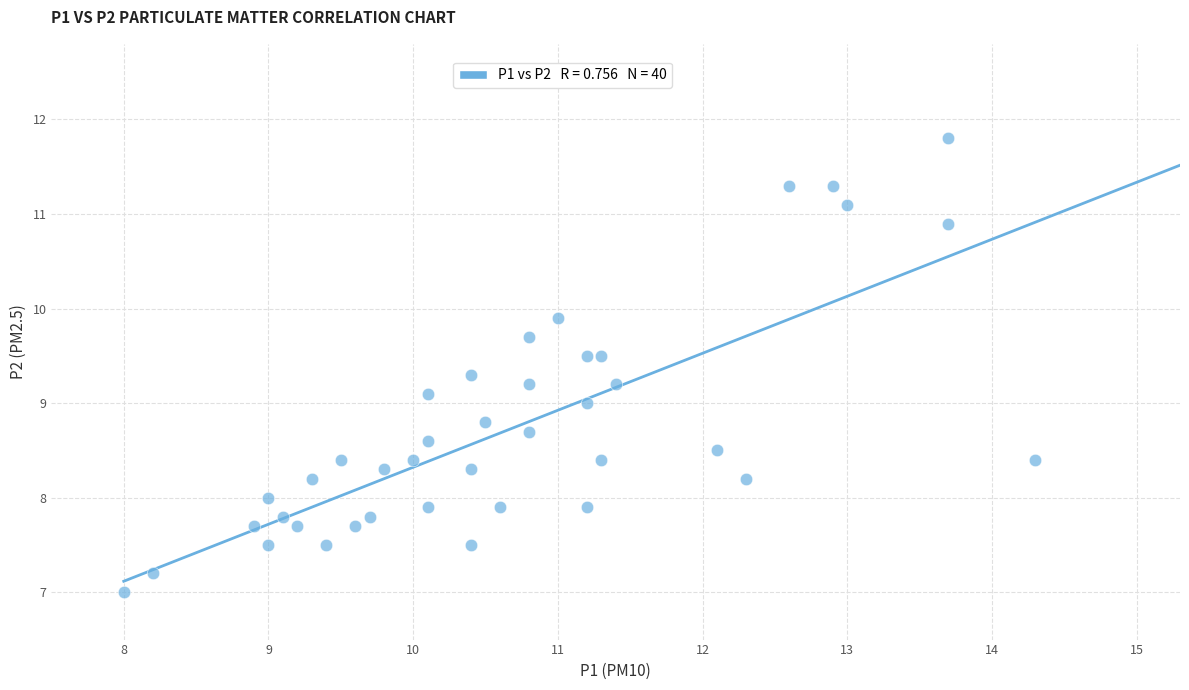

What is the range of Y values (max minus min)?

4.8